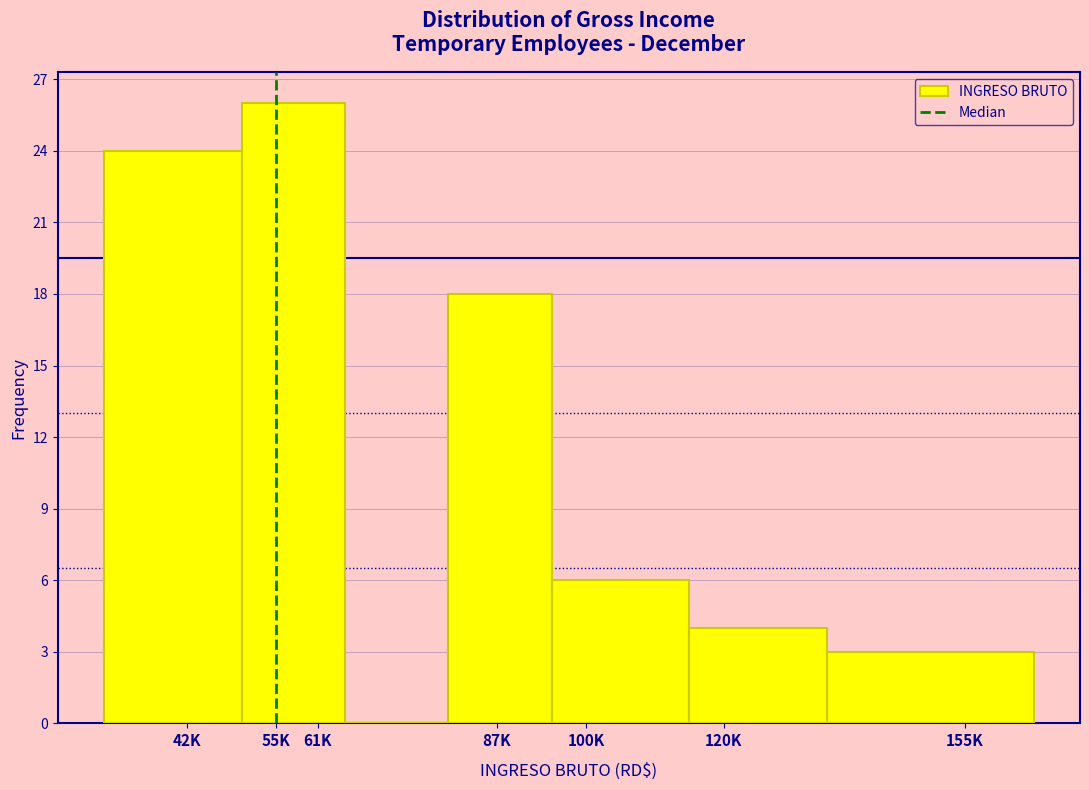

Reading right to left, extract all data points from this chart.

155K=3	120K=4	100K=6	87K=18	61K=0	55K=26	42K=24